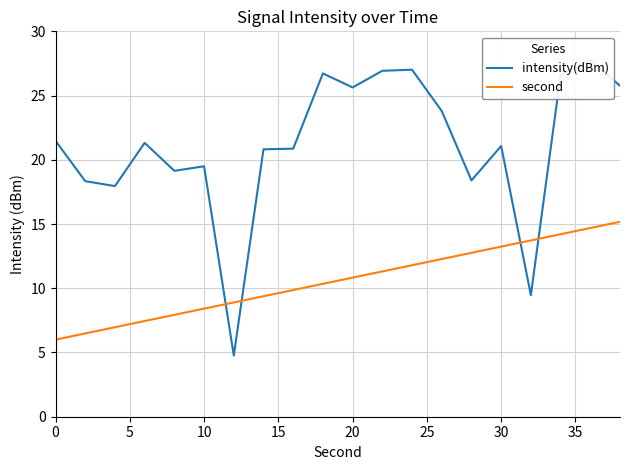

What is the lowest value of the second series?

6.0